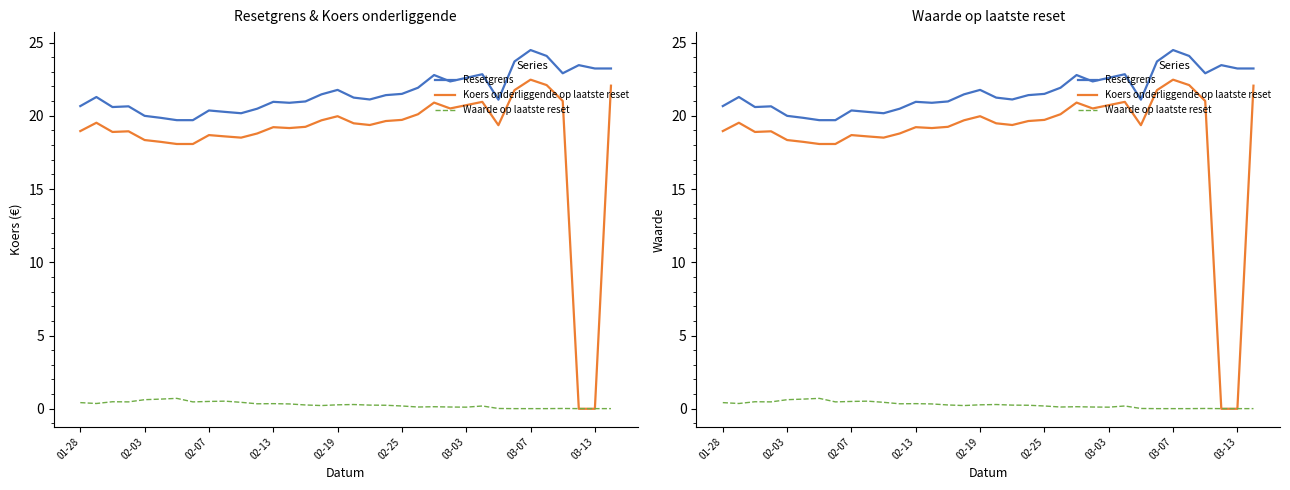

Reading left to right, transcribe all the data shown in this chart.

Resetgrens: 20.7	21.3	20.6	20.6	20.0	19.9	19.7	19.7	20.4	20.3	20.2	20.5	21.0	20.9	21.0	21.5	21.8	21.2	21.1	21.4	21.5	21.9	22.8	22.3	22.6	22.8	21.1	23.7	24.5	24.1	22.9	23.5	23.2	23.2
Koers onderliggende op laatste reset: 19.0	19.5	18.9	18.9	18.3	18.2	18.1	18.1	18.7	18.6	18.5	18.8	19.2	19.2	19.2	19.7	20.0	19.5	19.4	19.6	19.7	20.1	20.9	20.5	20.7	20.9	19.4	21.8	22.5	22.1	21.0	0.0	0.0	22.1
Waarde op laatste reset: 0.4	0.4	0.5	0.5	0.6	0.7	0.7	0.5	0.5	0.5	0.4	0.3	0.3	0.3	0.3	0.2	0.3	0.3	0.2	0.2	0.2	0.1	0.1	0.1	0.1	0.2	0.0	0.0	0.0	0.0	0.0	0.0	0.0	0.0